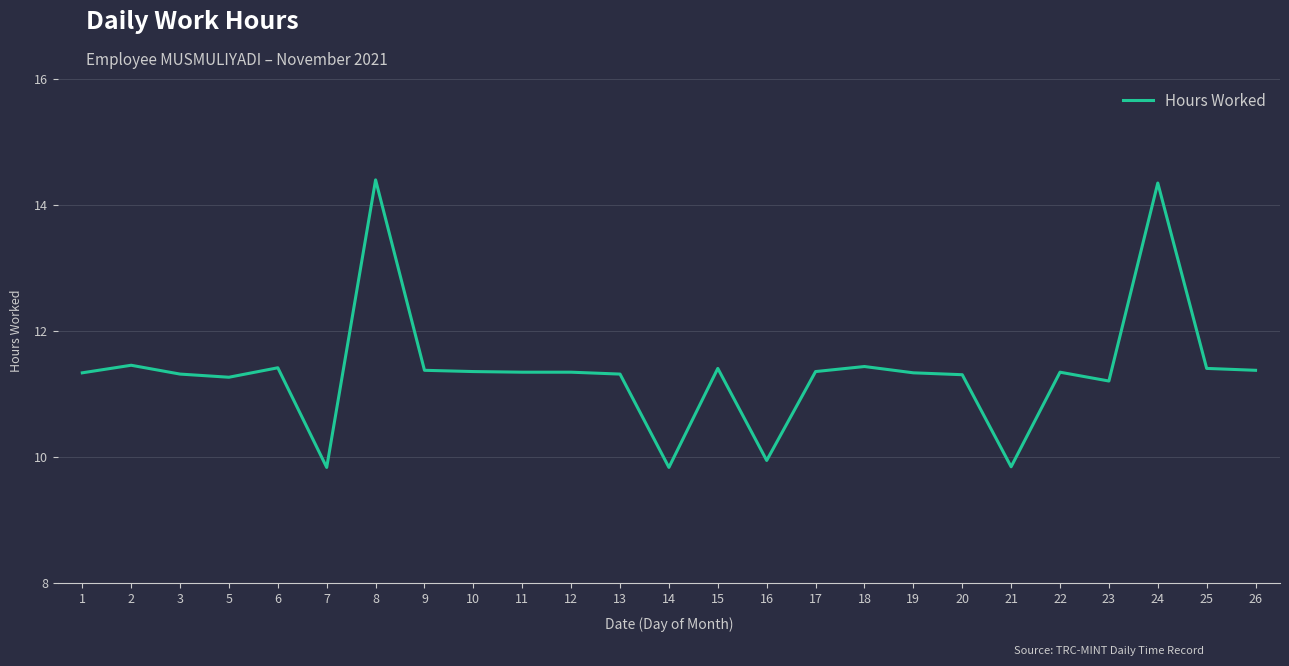

What is the smallest value displayed?

9.8